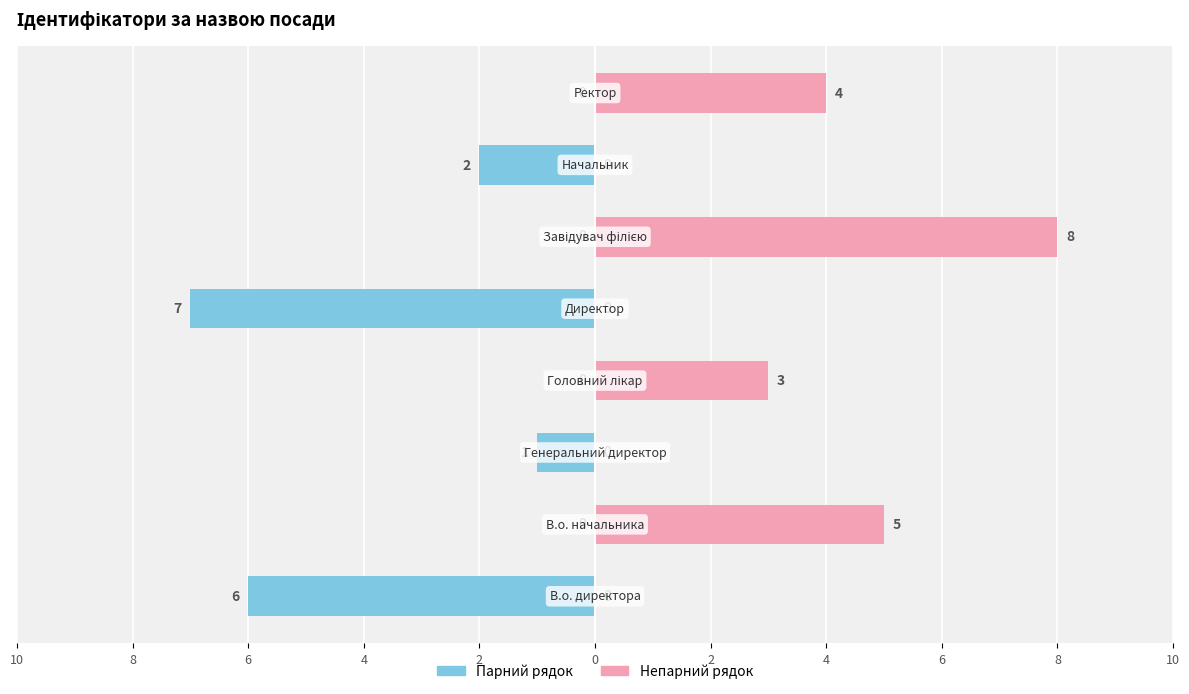

What is the highest value of the Непарний індекс (рожевий) series?

8